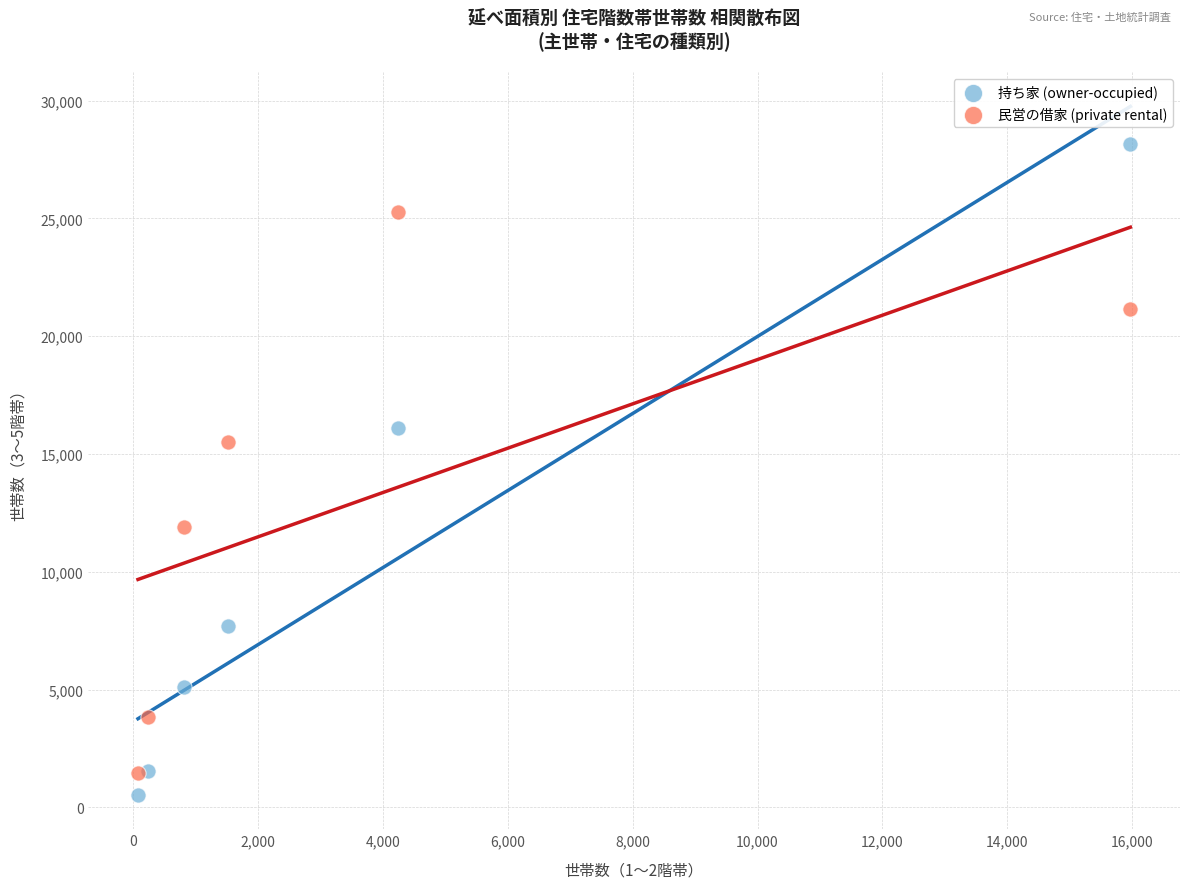

In the 持ち家 (owner-occupied) series, what Y value is closest to 14355?

16103